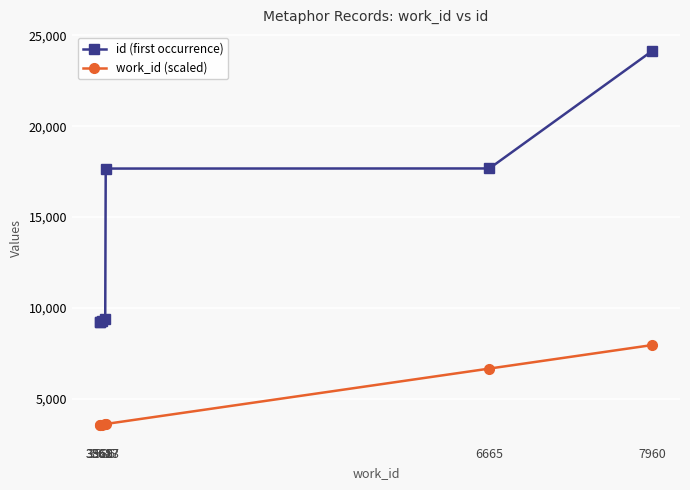

What is the total value across all series at 7960?

32104